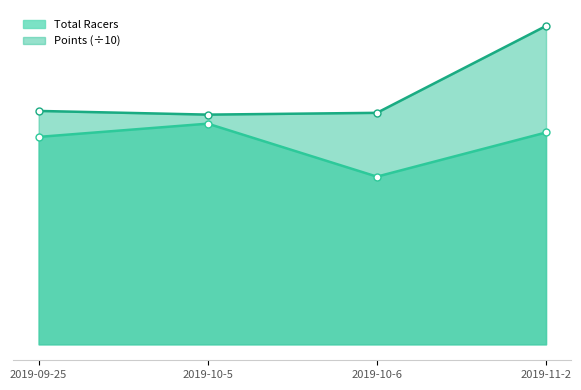

True or false: Total Racers and Points cross at least once.

False